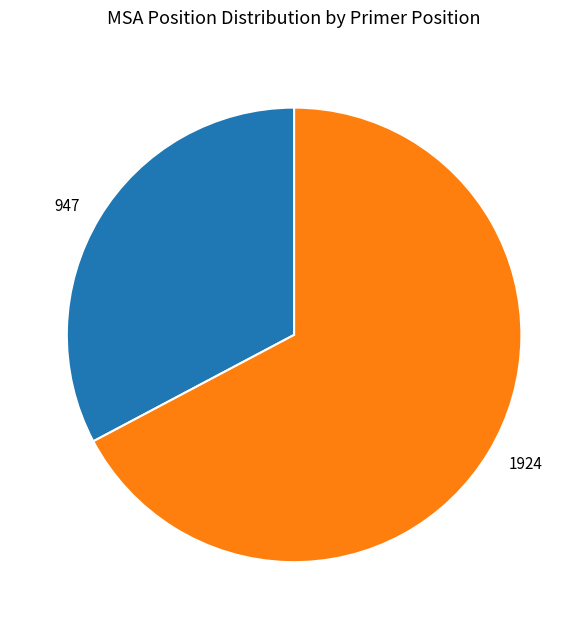

True or false: 947 accounts for 46% of the total.

False